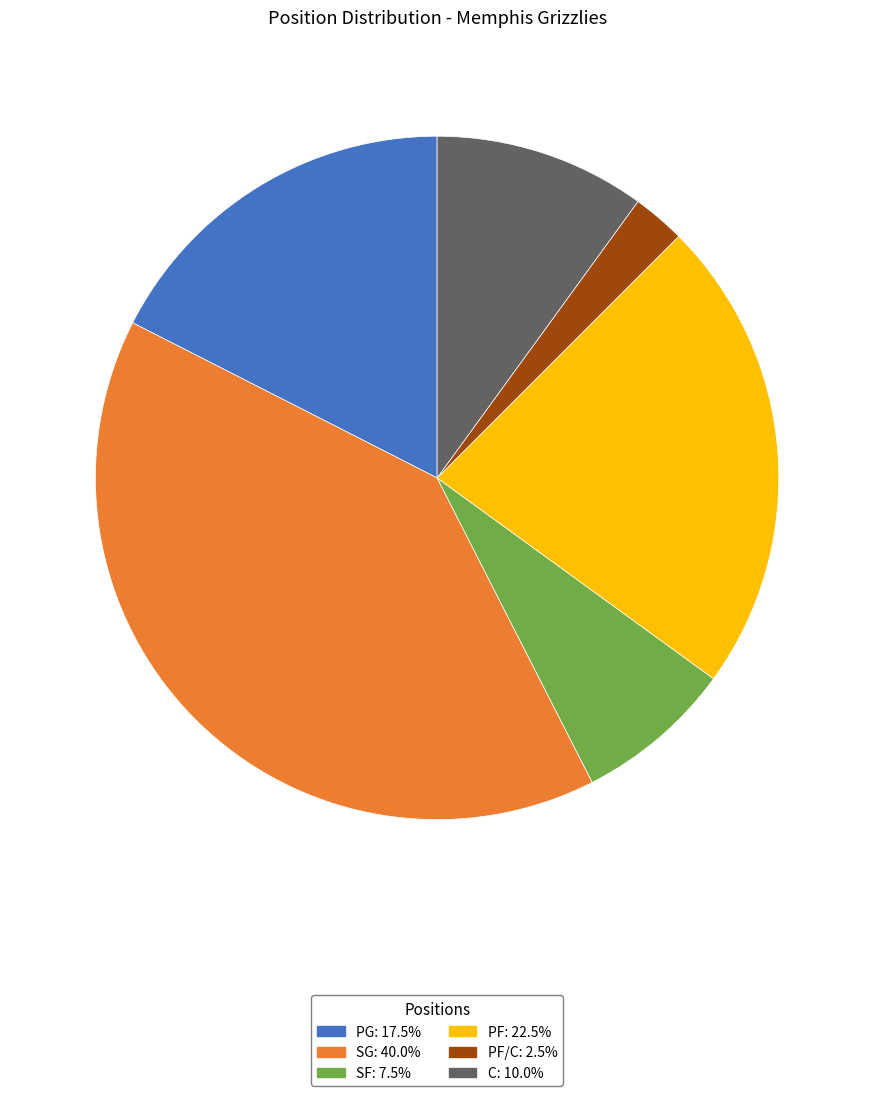

Count the number of slices in the pie.

6